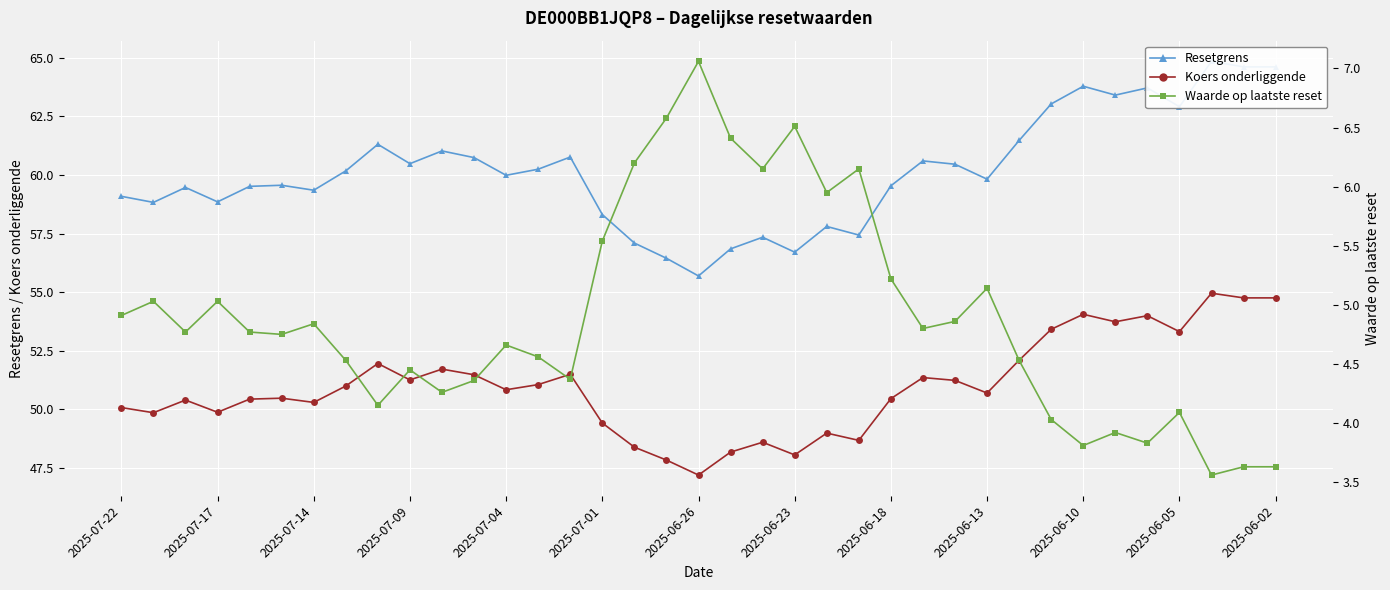

True or false: Koers onderliggende has more than 0 points higher than both neighbors.

True